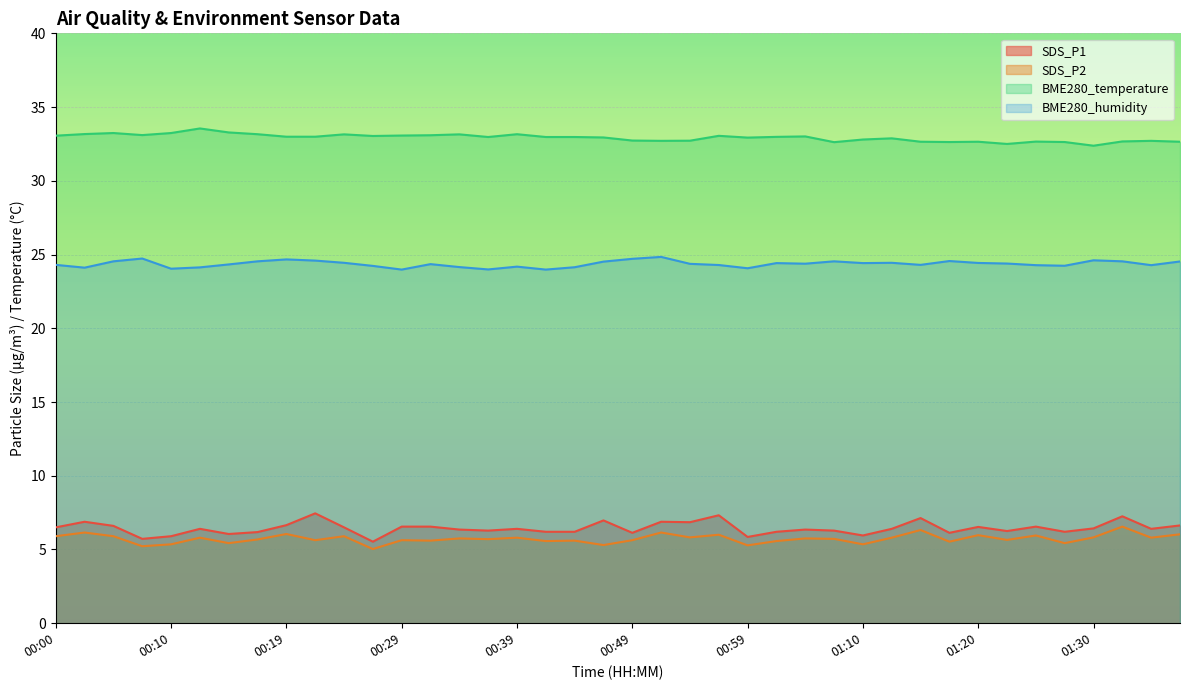

What are all the series names shown in the legend?

SDS_P1, SDS_P2, BME280_temperature, BME280_humidity